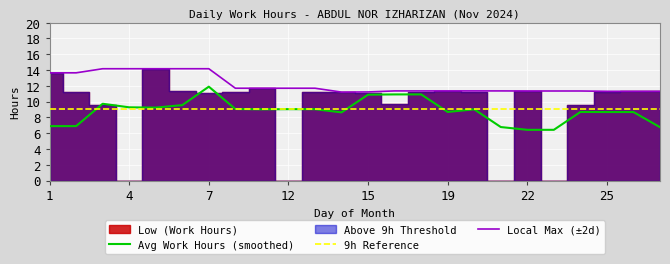

How many lines are shown in the chart?

3